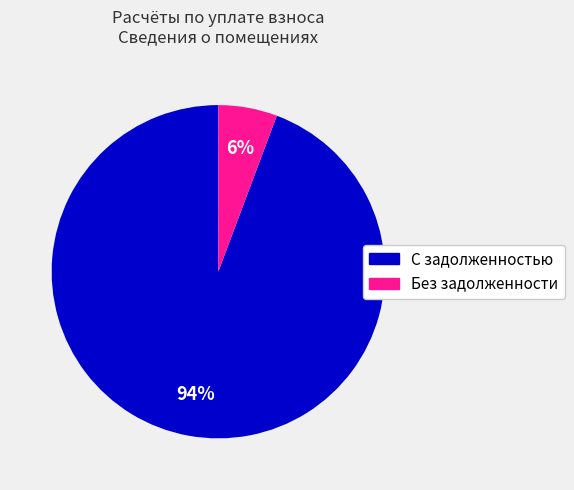

To the nearest percent, what is the average slice percentage?

50%